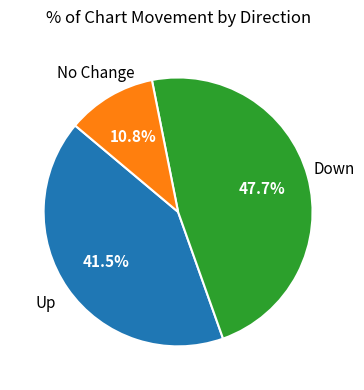

Rank the categories by value from lowest to highest.

No Change, Up, Down